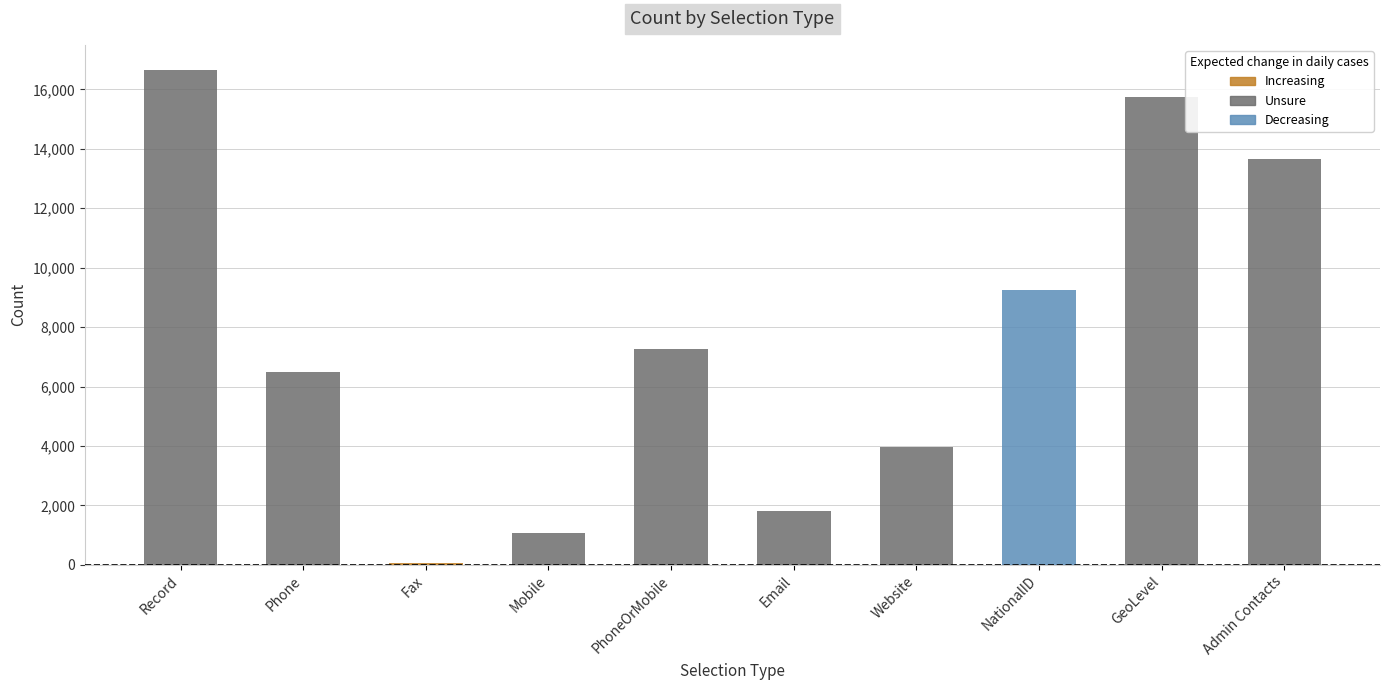

Reading left to right, transcribe all the data shown in this chart.

Record=16665	Phone=6494	Fax=59	Mobile=1077	PhoneOrMobile=7256	Email=1812	Website=3960	NationalID=9246	GeoLevel=15736	Admin Contacts=13663